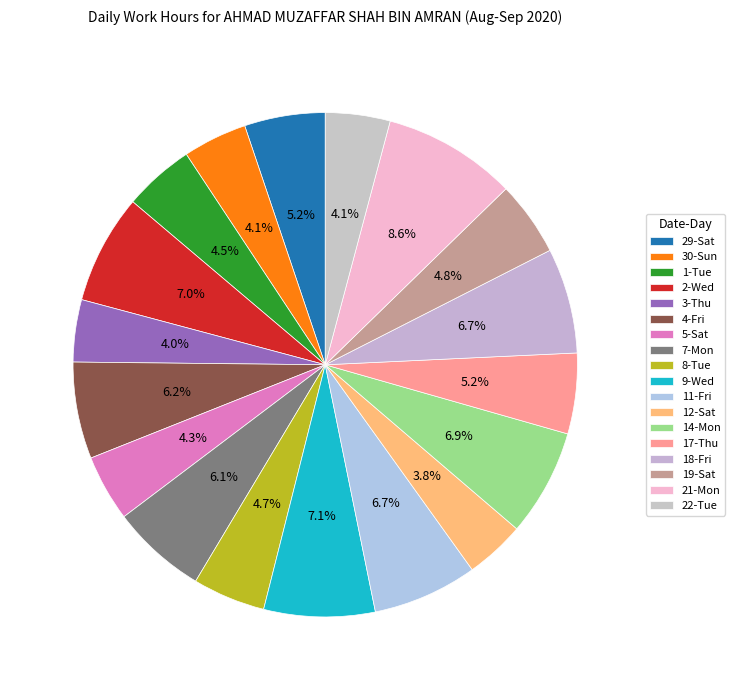

To the nearest percent, what is the combined percentage of 7-Mon and 19-Sat?

11%